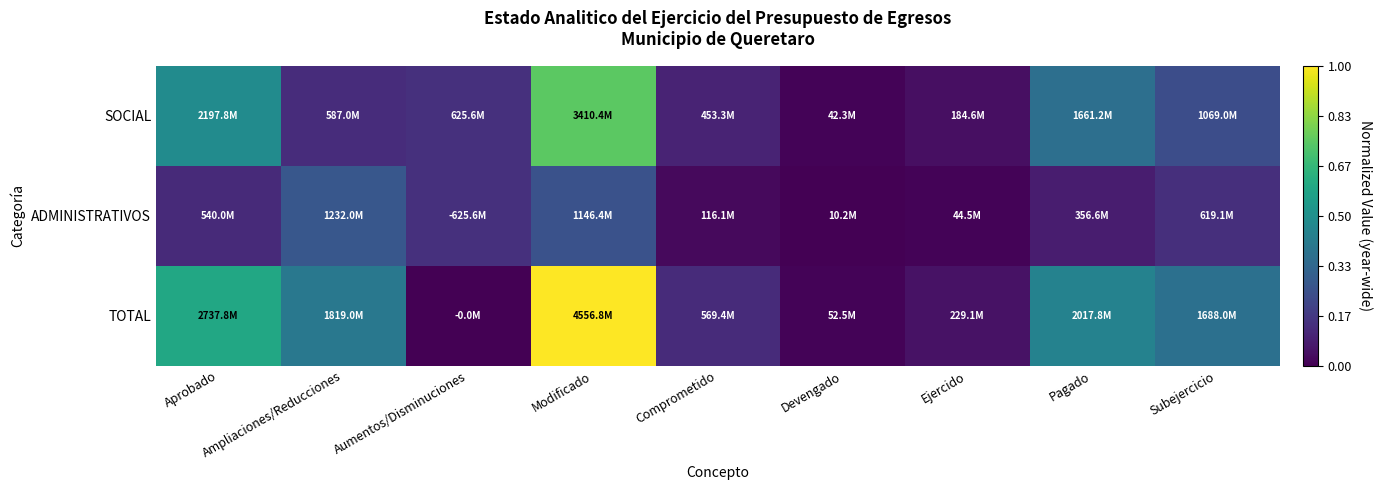

Which series changed the most between Aprobado and Ampliaciones/Reducciones?

SOCIAL